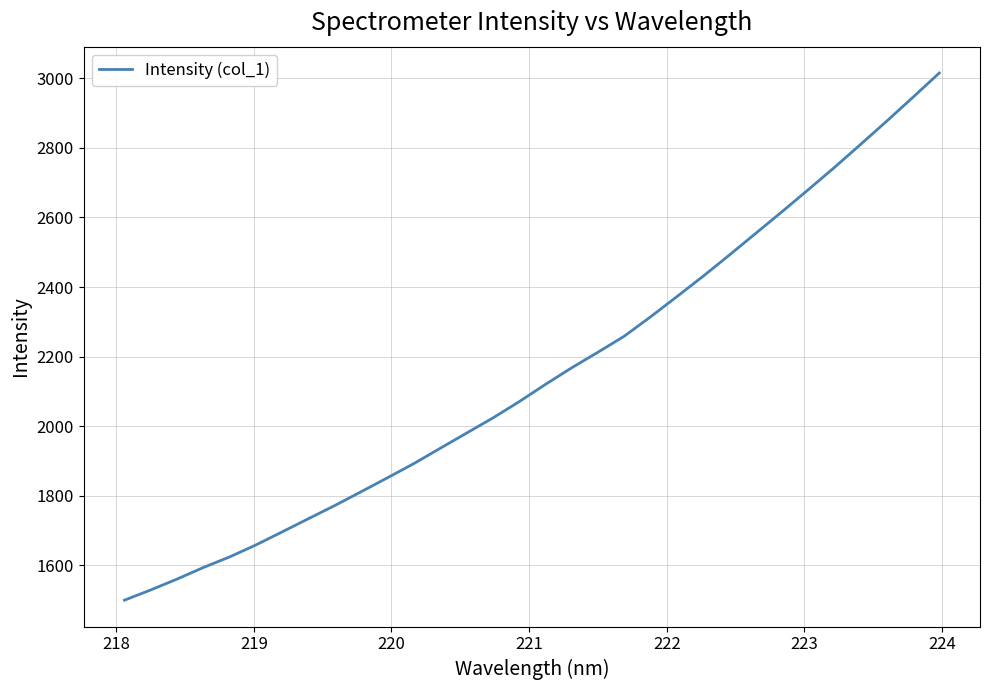

How many categories are shown in the chart?

32